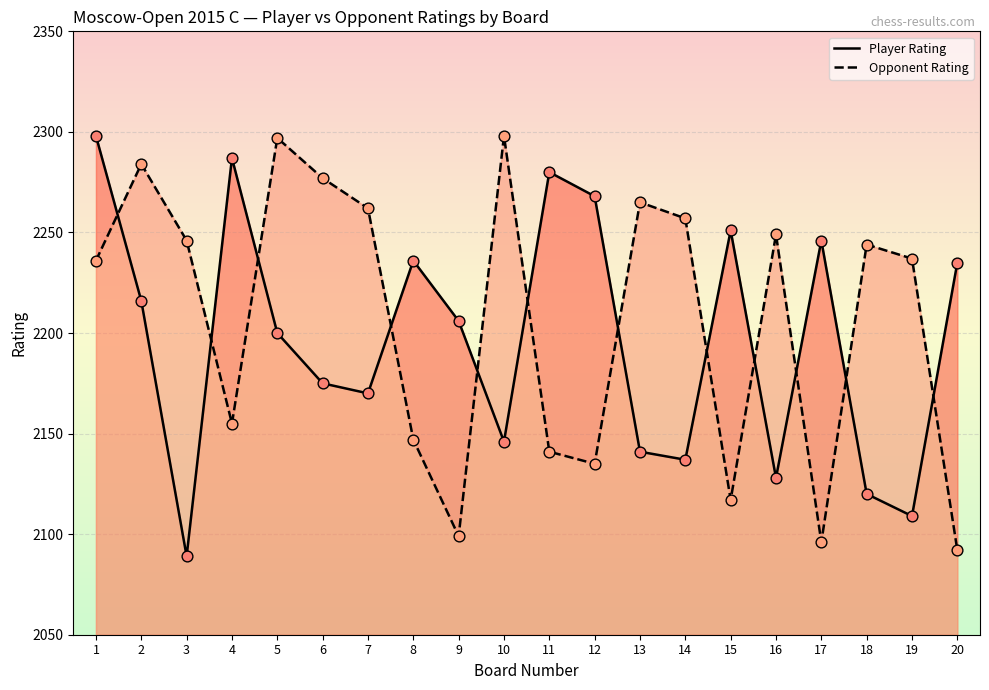

At which category is the sum across all series the highest?

1